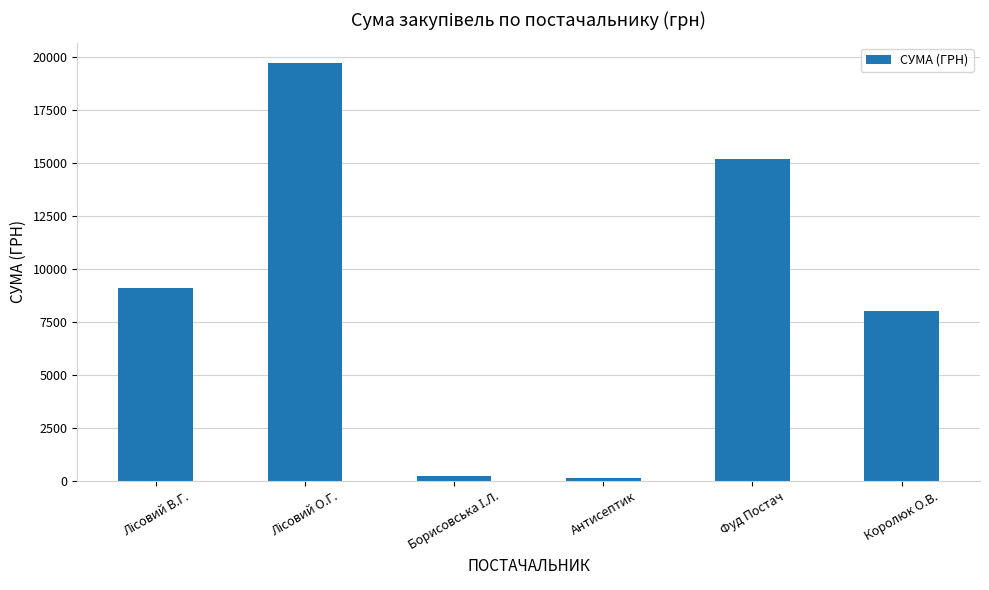

What is the difference between the maximum and second lowest values?

19489.0